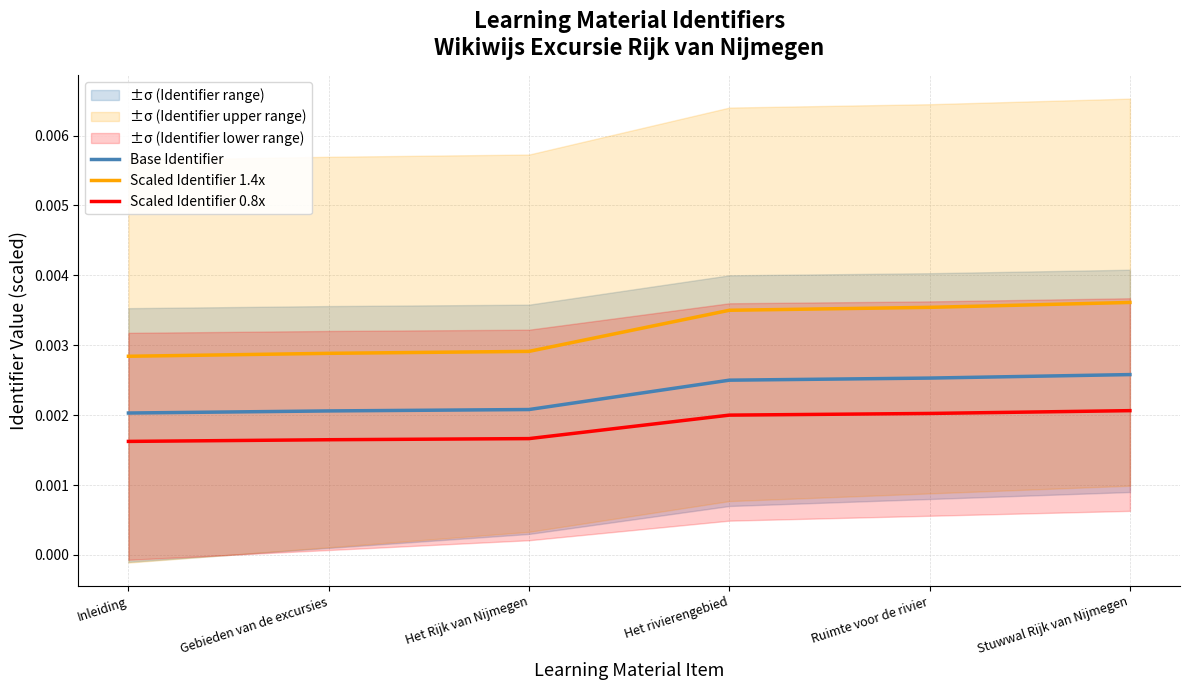

Which series has the largest total across all categories?

Scaled Identifier 1.4x